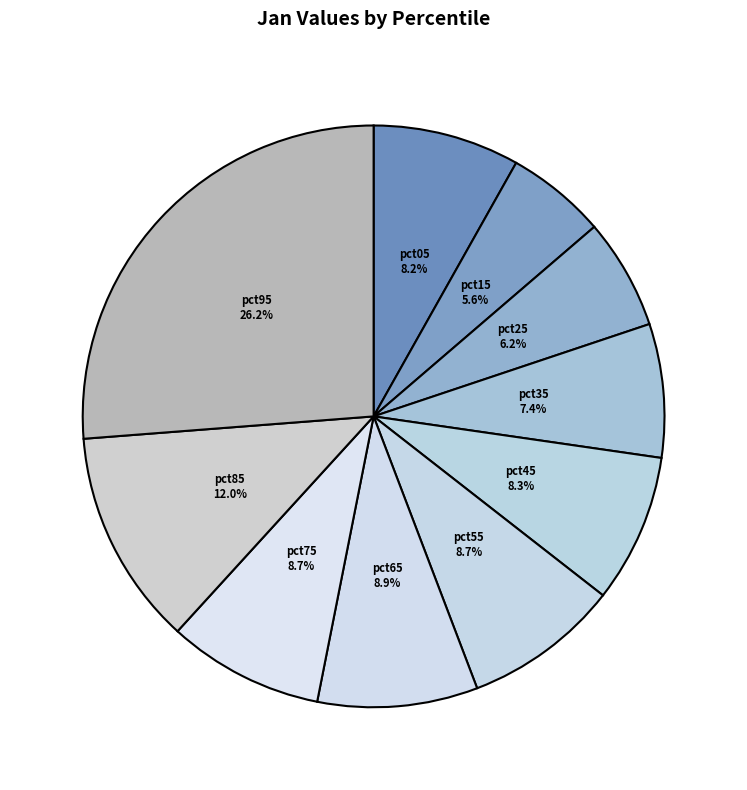

How much of the chart is everything except pct45?

91.7%